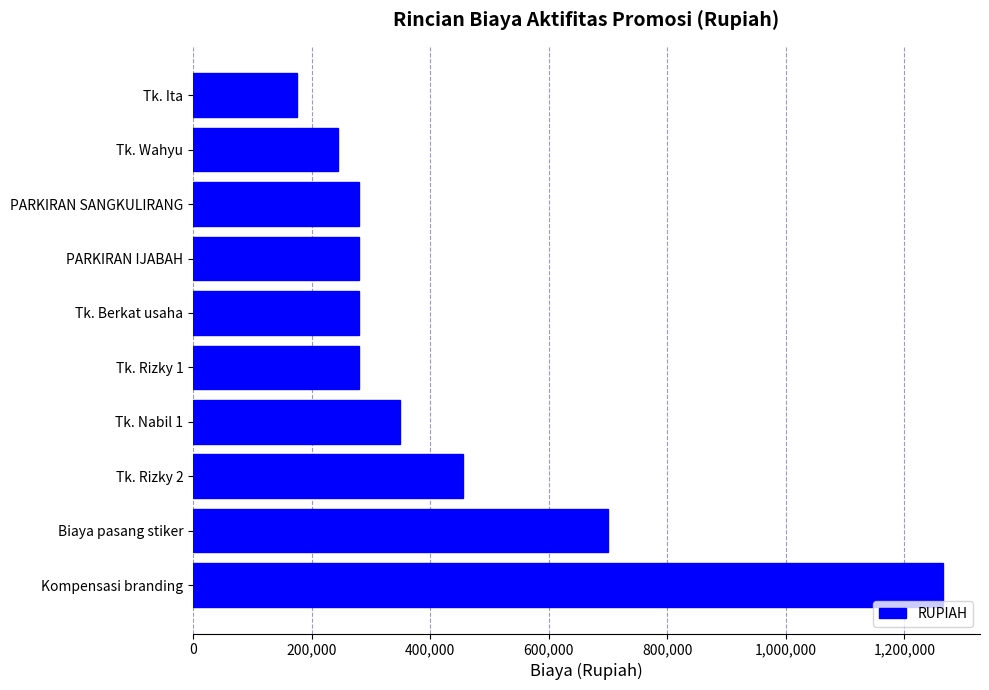

The value at Biaya pasang stiker is 700000. True or false?

True